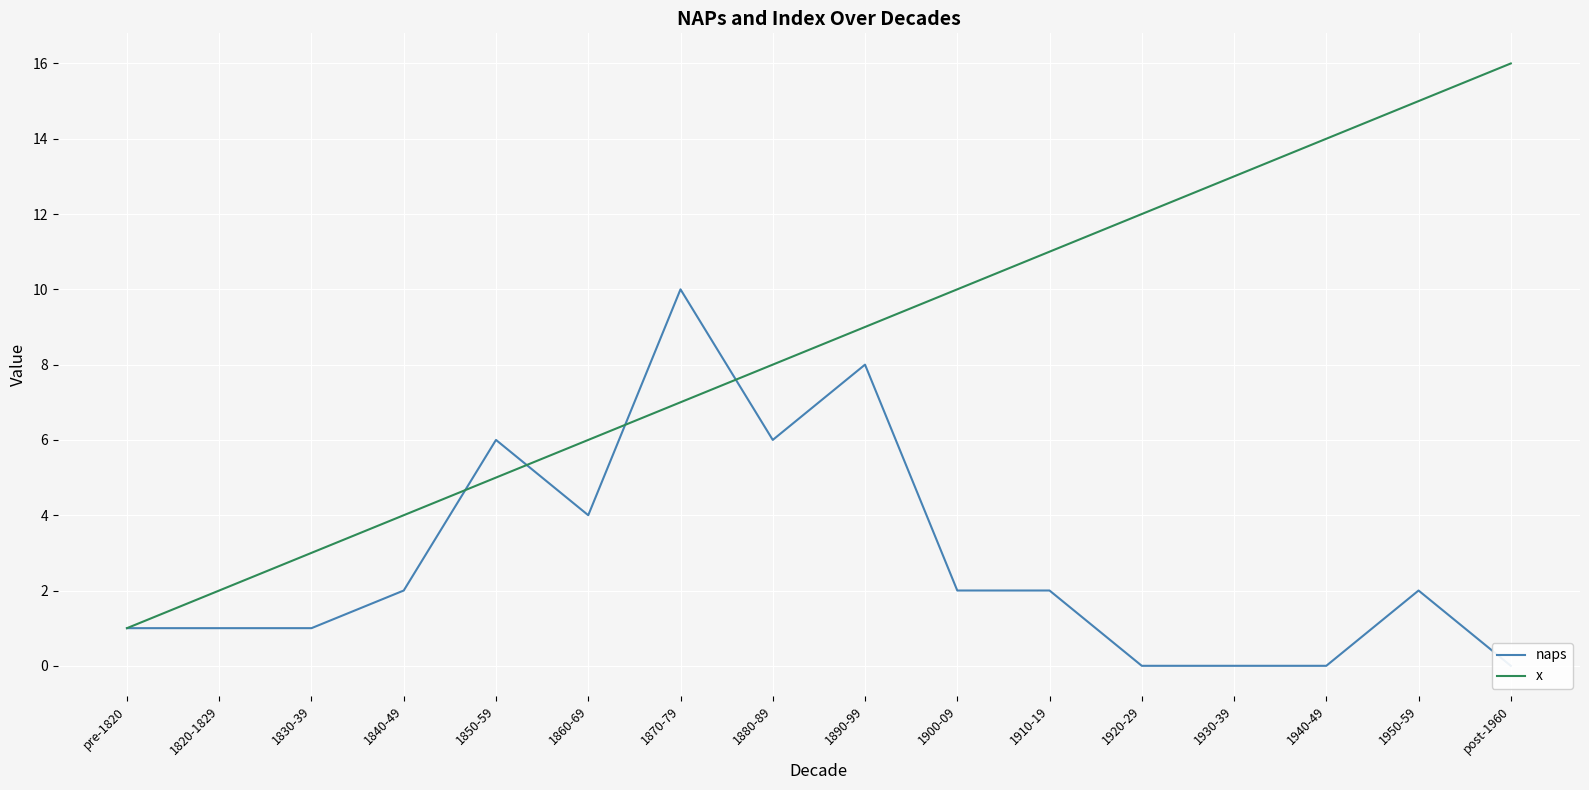

The value of x at 1860-69 is 6. True or false?

True